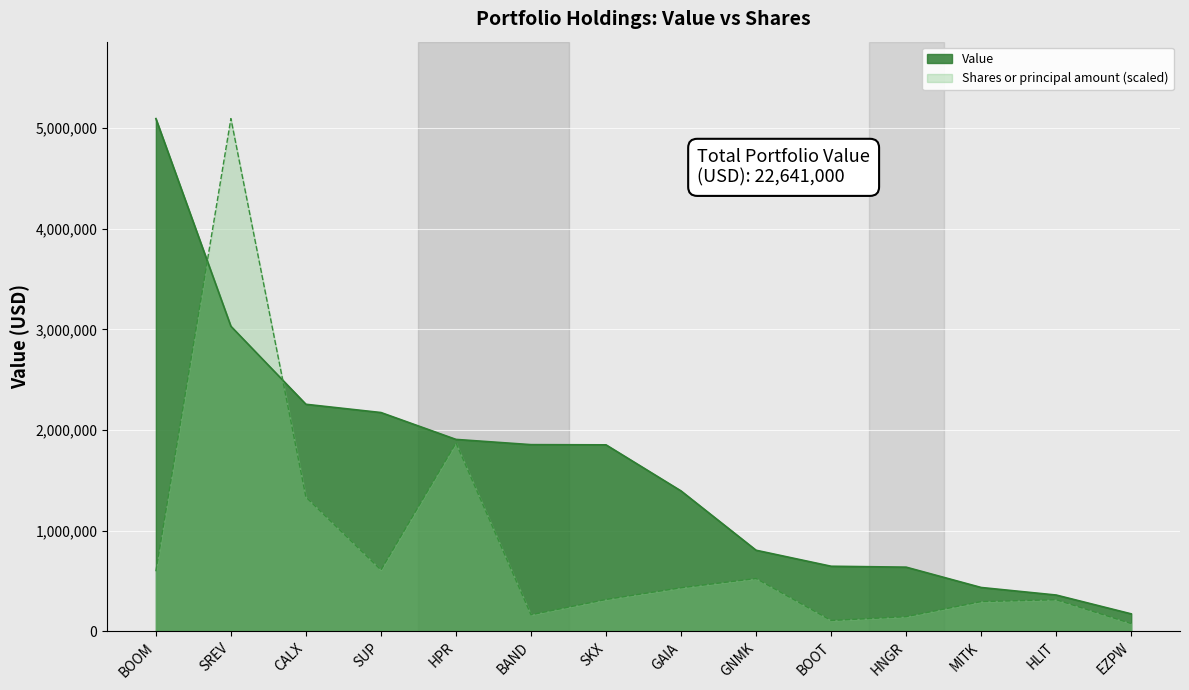

What is the difference between the maximum and minimum values in the Shares or principal amount series?

5016552.8